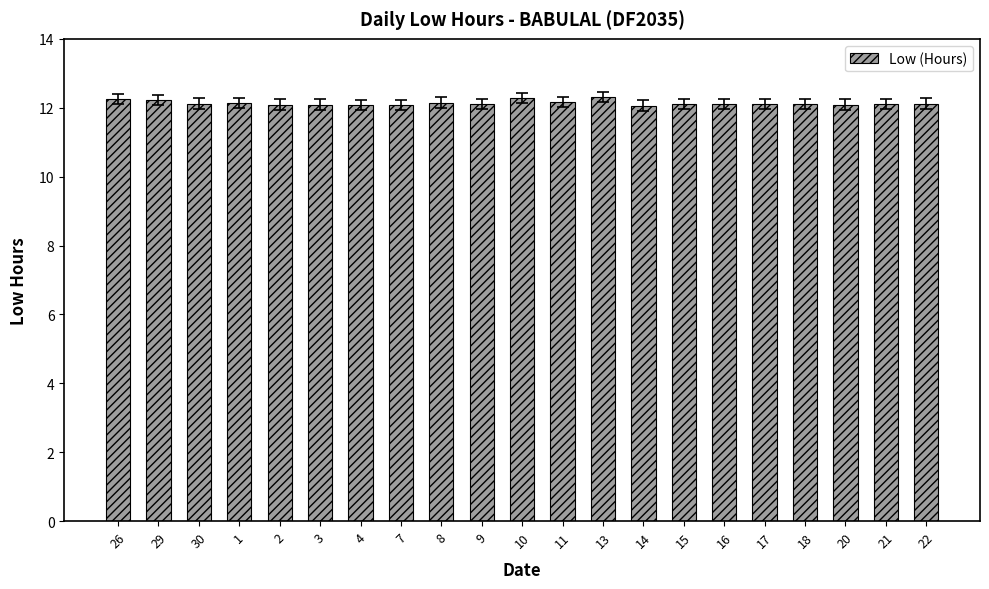

What is the average value?

12.1